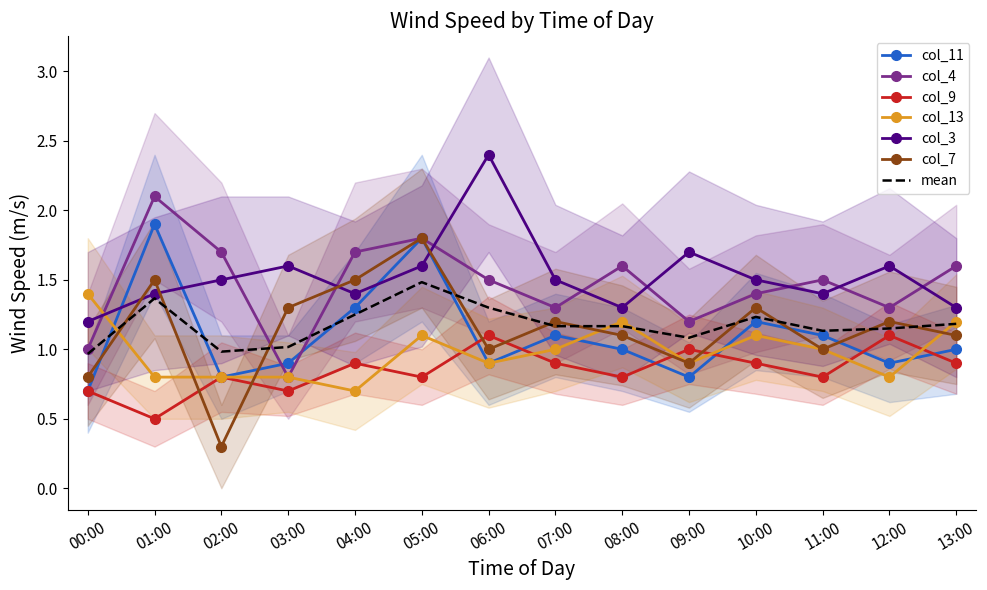

Which series has the widest spread of values?

col_7